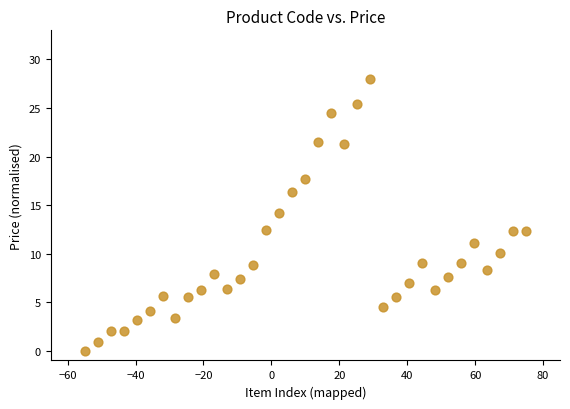

What is the range of X values (max minus min)?

130.0